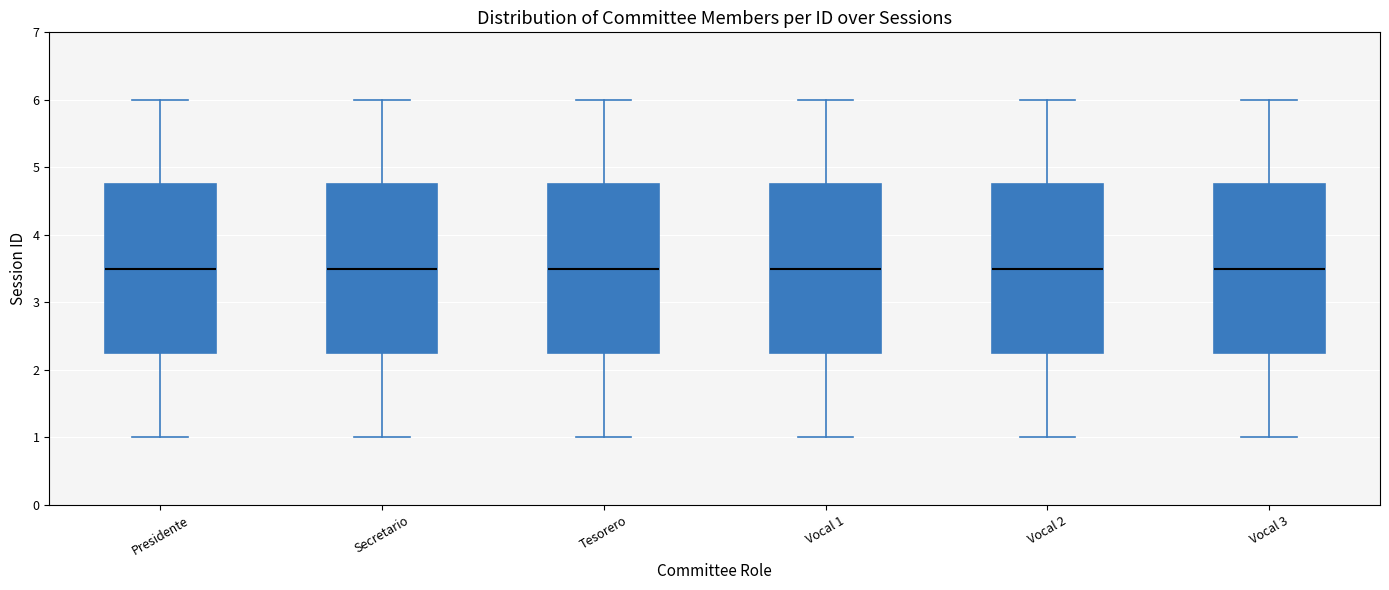

Reading left to right, read every box against the y-axis: the position of its median line, the range the box covers, and the ends of its whiskers. The values are not printed on the chart, so give them approximately, as read against the axis.

Presidente: median 3.5, box 2.3 to 4.8, whiskers 1.0 to 6.0
Secretario: median 3.5, box 2.3 to 4.8, whiskers 1.0 to 6.0
Tesorero: median 3.5, box 2.3 to 4.8, whiskers 1.0 to 6.0
Vocal 1: median 3.5, box 2.3 to 4.8, whiskers 1.0 to 6.0
Vocal 2: median 3.5, box 2.3 to 4.8, whiskers 1.0 to 6.0
Vocal 3: median 3.5, box 2.3 to 4.8, whiskers 1.0 to 6.0